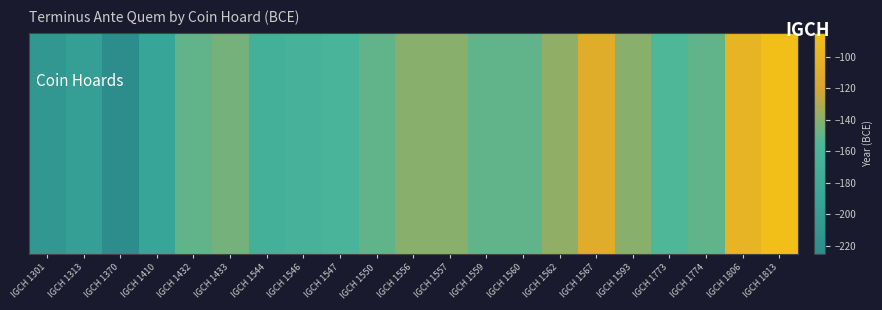

Reading left to right, transcribe all the data shown in this chart.

-210	-200	-225	-190	-150	-145	-169	-164	-160	-150	-140	-140	-150	-150	-138	-110	-140	-155	-150	-100	-85